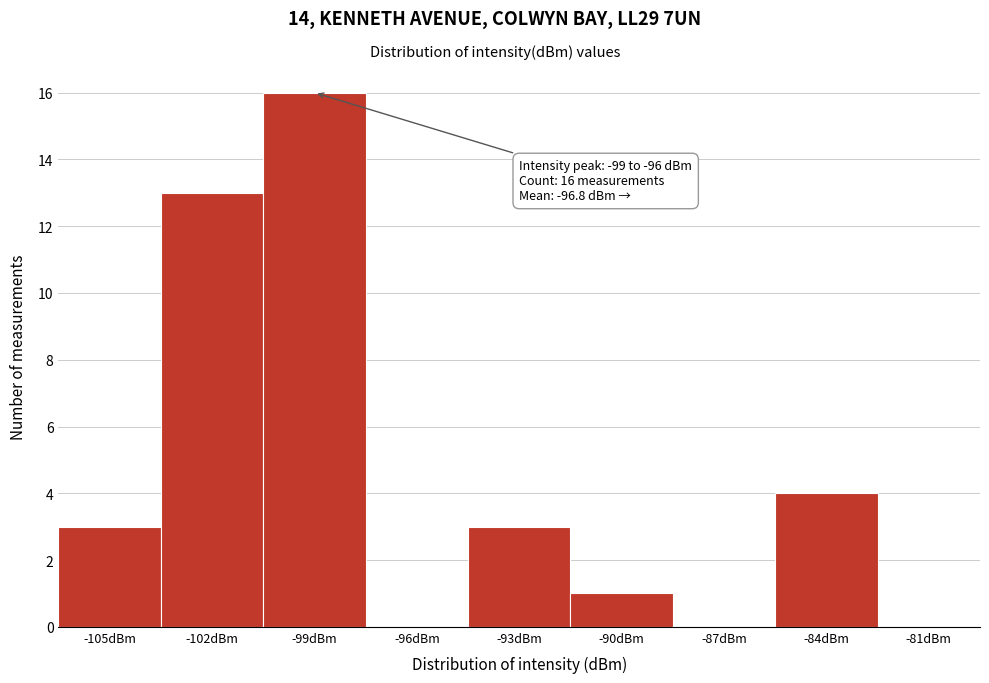

Reading left to right, what are all the values shown in this chart?

-105dBm=3	-102dBm=13	-99dBm=16	-96dBm=0	-93dBm=3	-90dBm=1	-87dBm=0	-84dBm=4	-81dBm=0